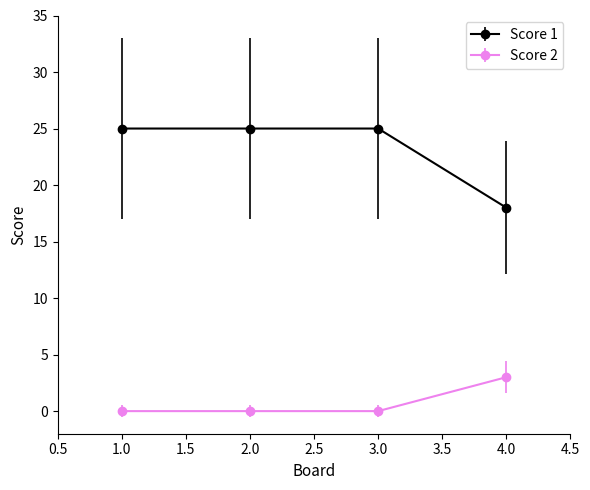

Which series has the widest spread of values?

Score 1